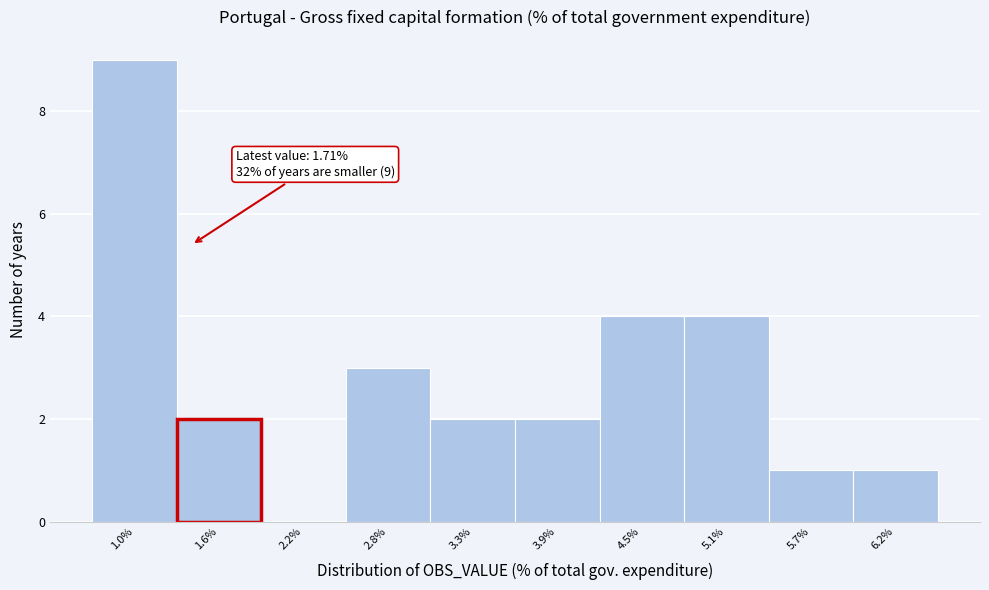

Reading left to right, extract all data points from this chart.

1.0%=9	1.6%=2	2.2%=0	2.8%=3	3.3%=2	3.9%=2	4.5%=4	5.1%=4	5.7%=1	6.2%=1